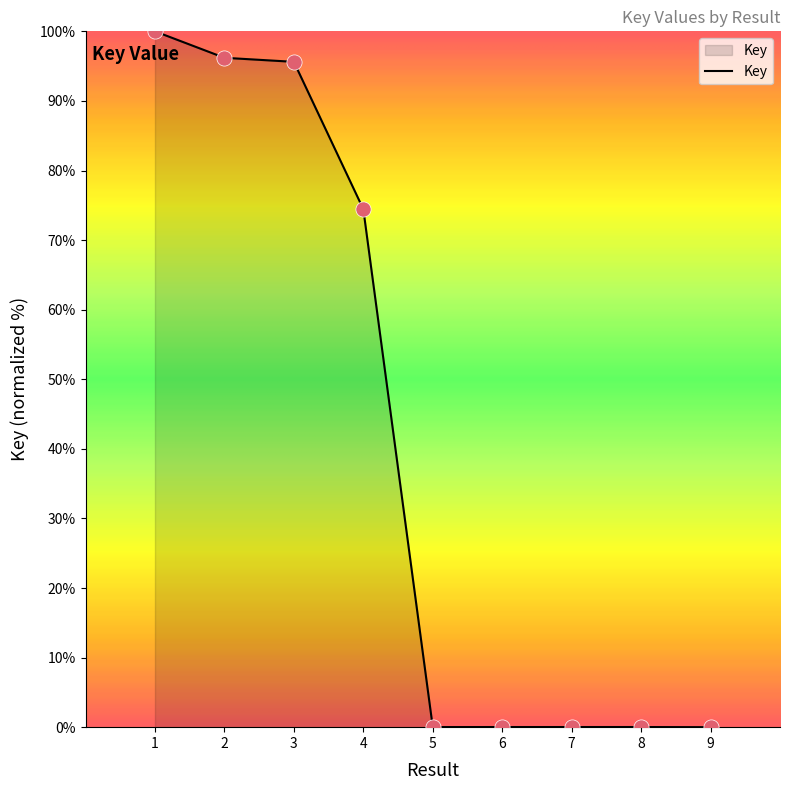

What is the difference between the maximum and minimum values?

100.0